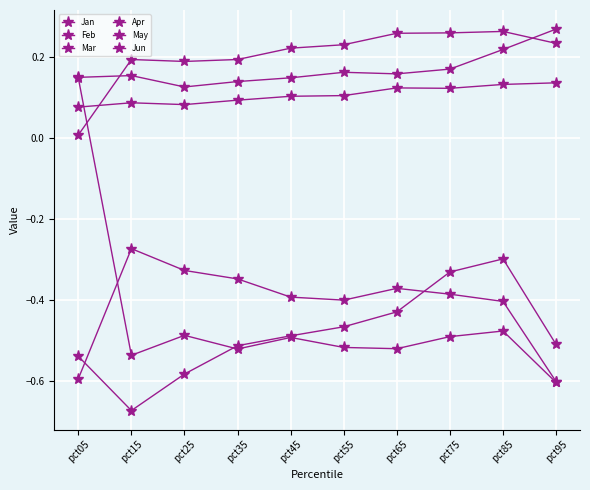

How many categories are shown in the chart?

10